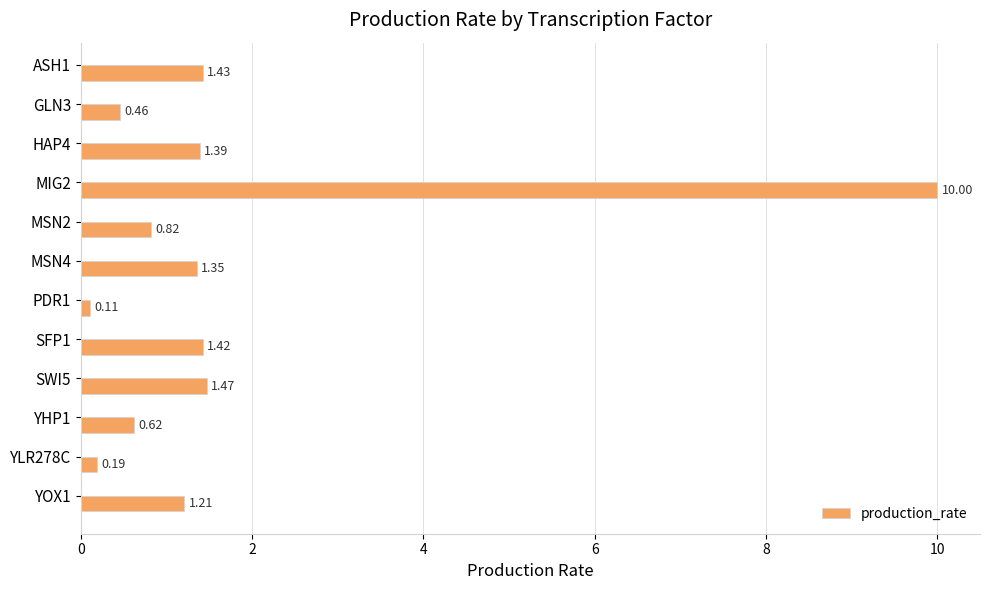

Rank the categories by value from highest to lowest.

MIG2, SWI5, ASH1, SFP1, HAP4, MSN4, YOX1, MSN2, YHP1, GLN3, YLR278C, PDR1